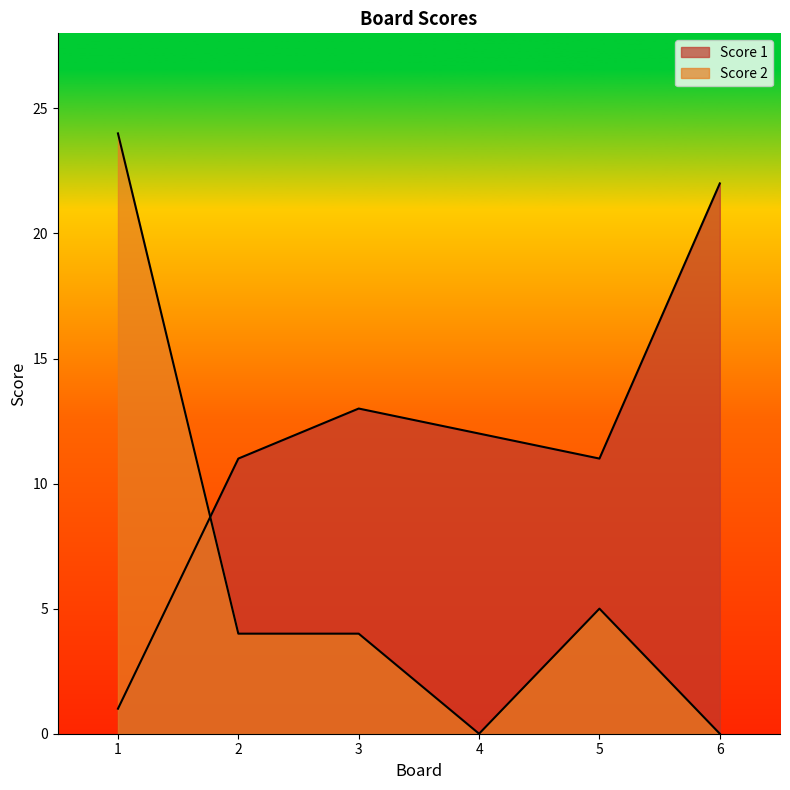

What is the sum of all Score 2 values?

37